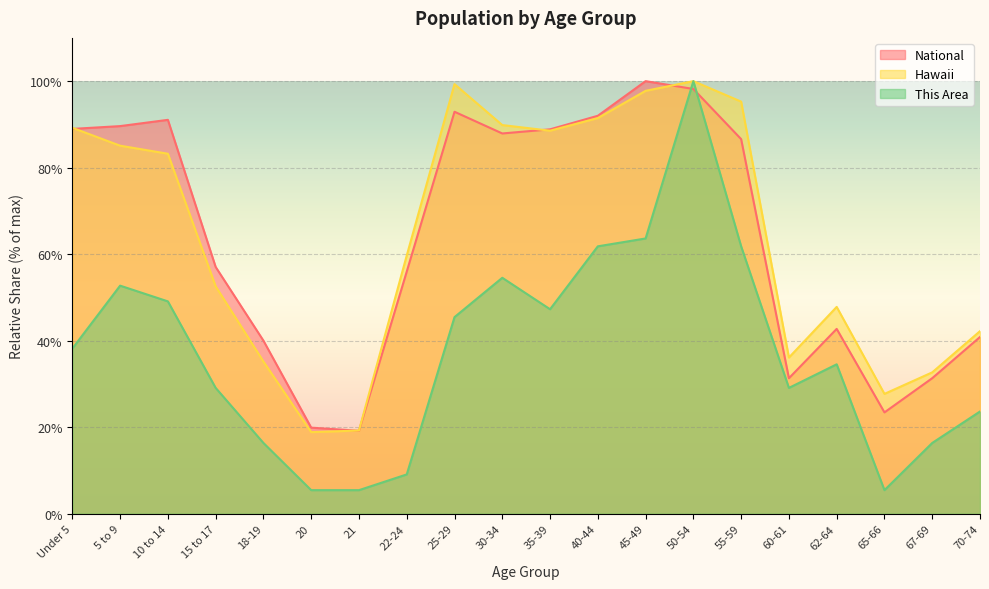

How many data points in This Area are less than 38?

10